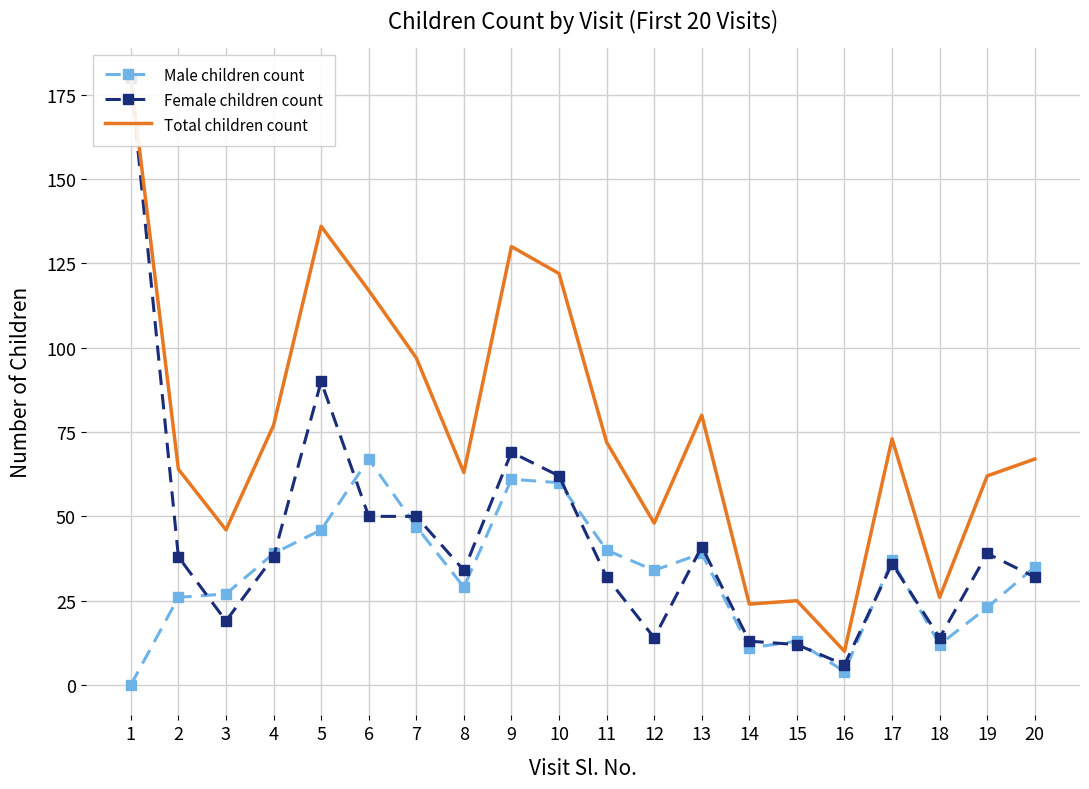

What is the total value across all series at 18?

52